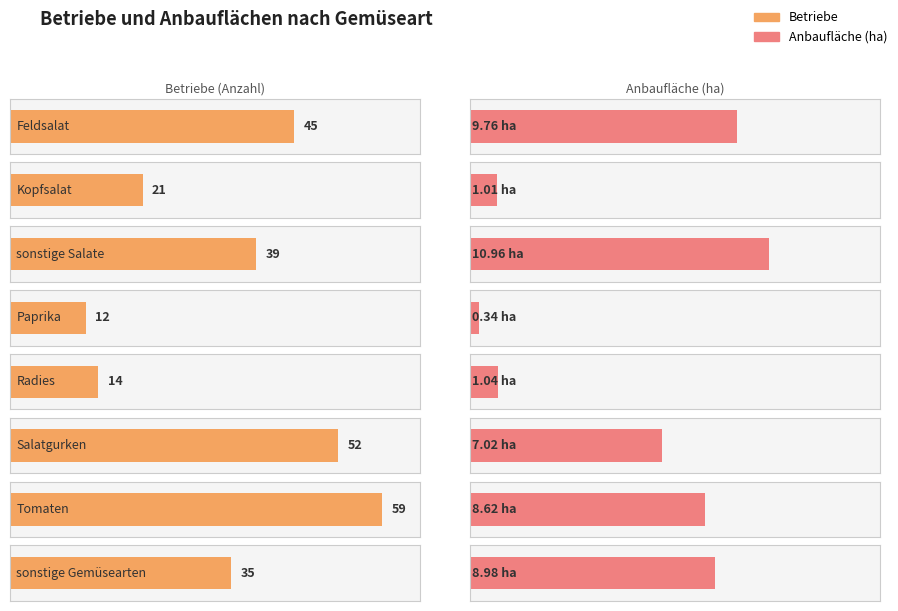

Which series changed the most between sonstige Salate and Salatgurken?

Betriebe